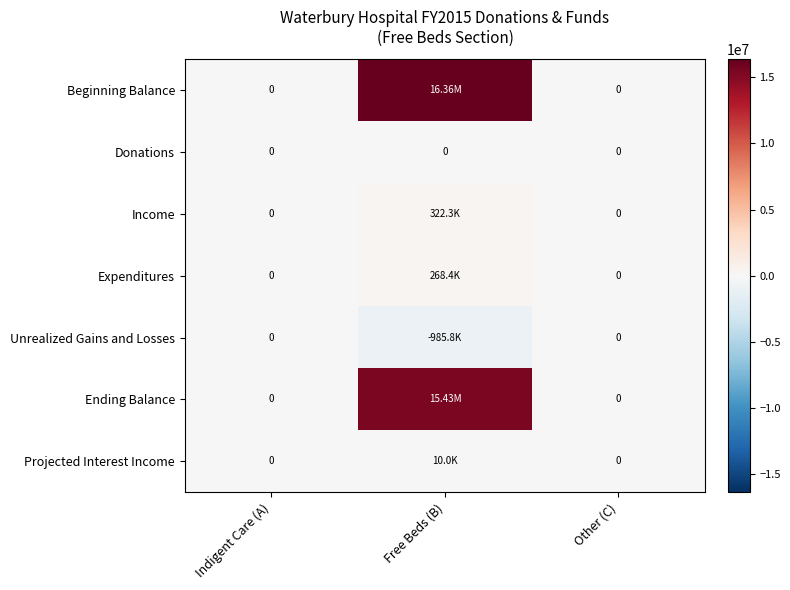

What is the difference between the highest and lowest values at Free Beds (B)?

17349915.2